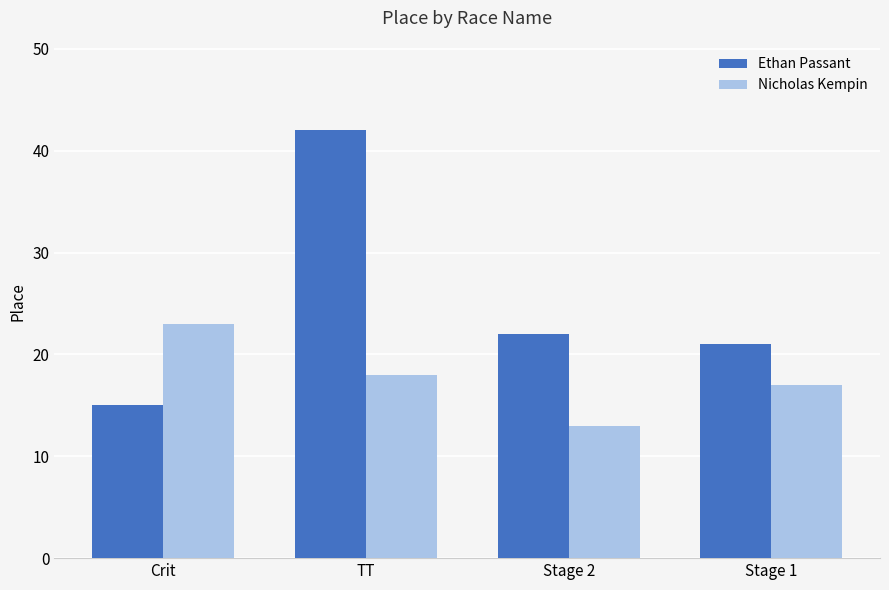

List the labels in order of Nicholas Kempin value, smallest first.

Stage 2, Stage 1, TT, Crit